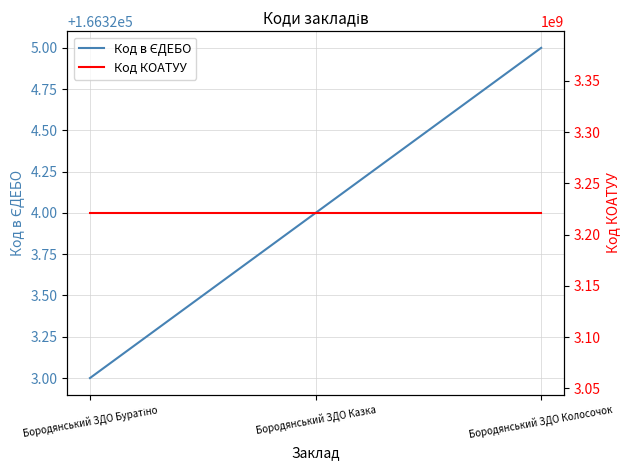

What is the spread (max minus min) of values at Бородянський ЗДО Буратіно?

3220888777